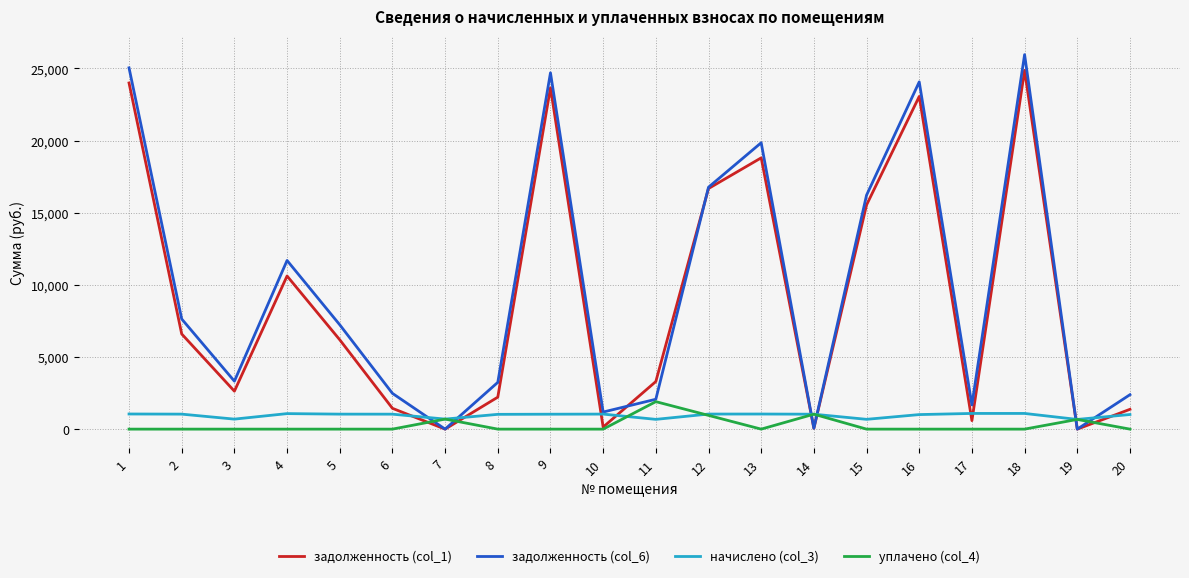

At which label is задолженность (col_1) closest to 12432?

4